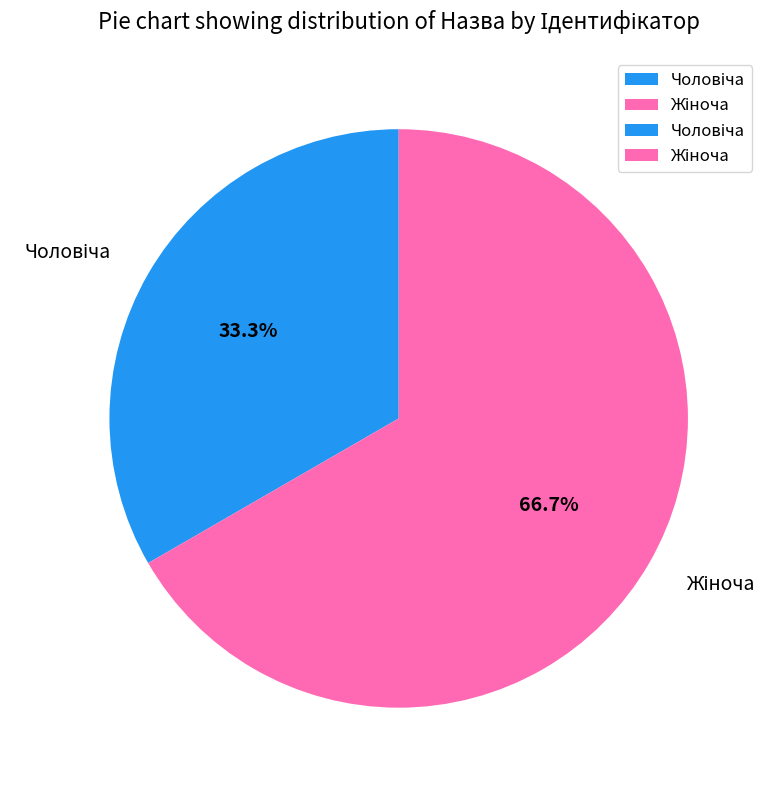

Is there a majority slice in this chart?

Yes